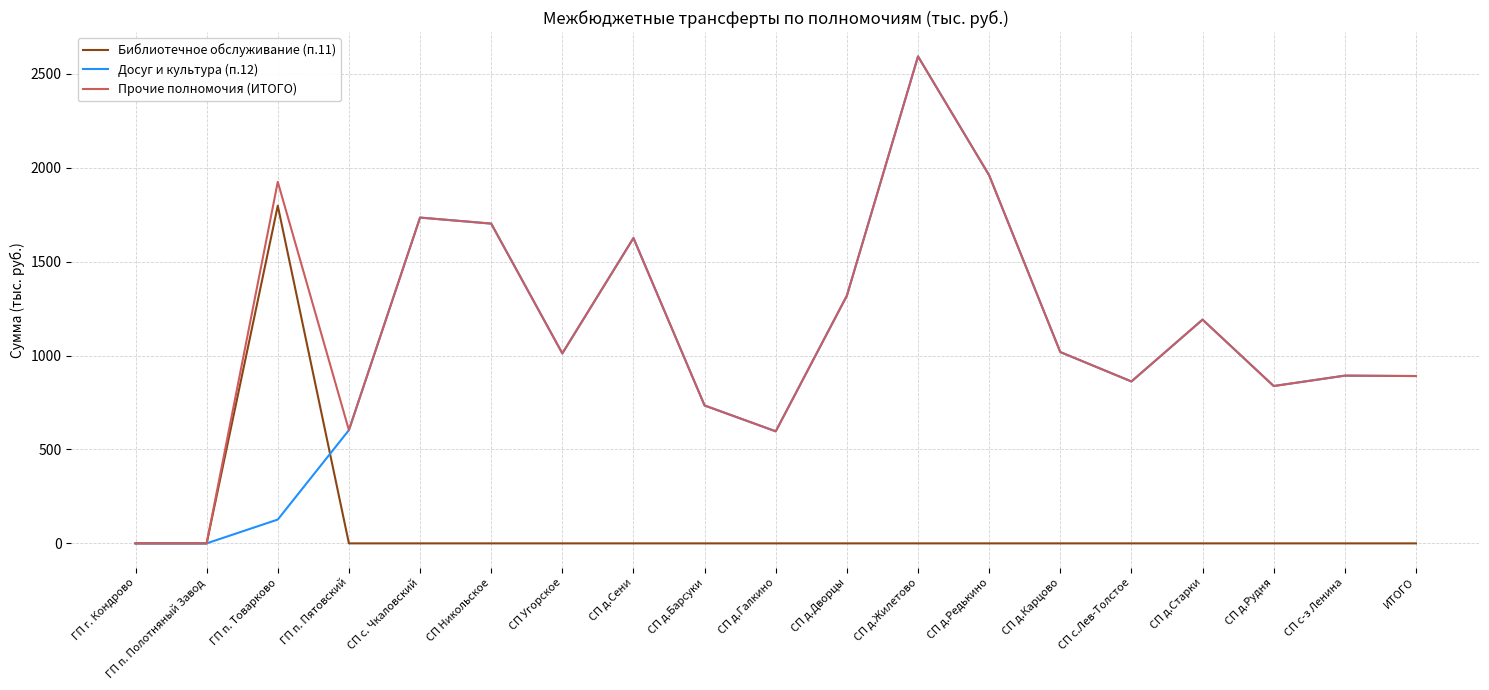

What is the total value across all series at СП д.Дворцы?

2637.8